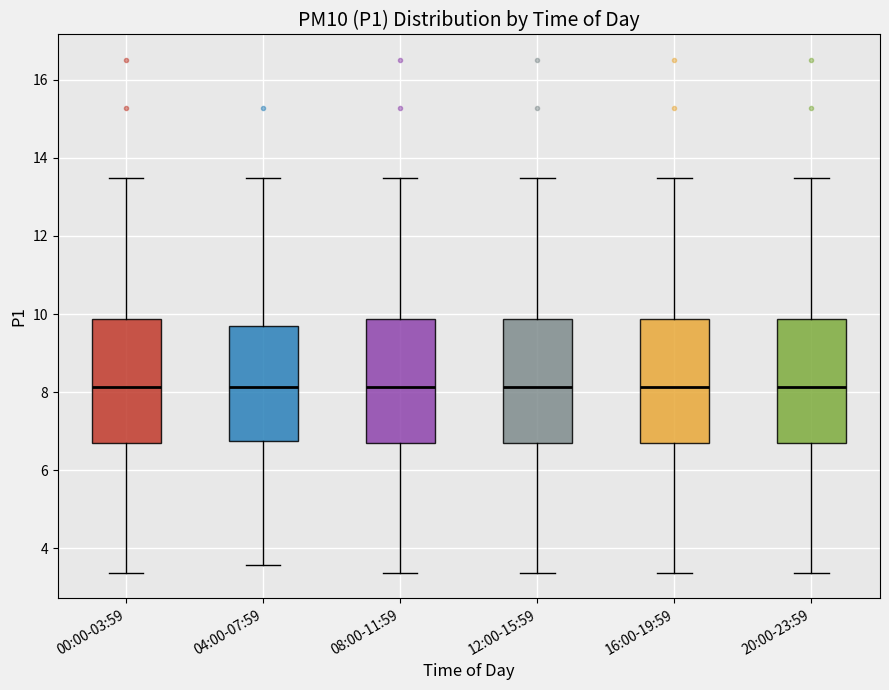

Where is the upper edge of the box for 00:00-03:59 on the y-axis? The values are not printed on the chart, so give them approximately, as read against the axis.

9.8